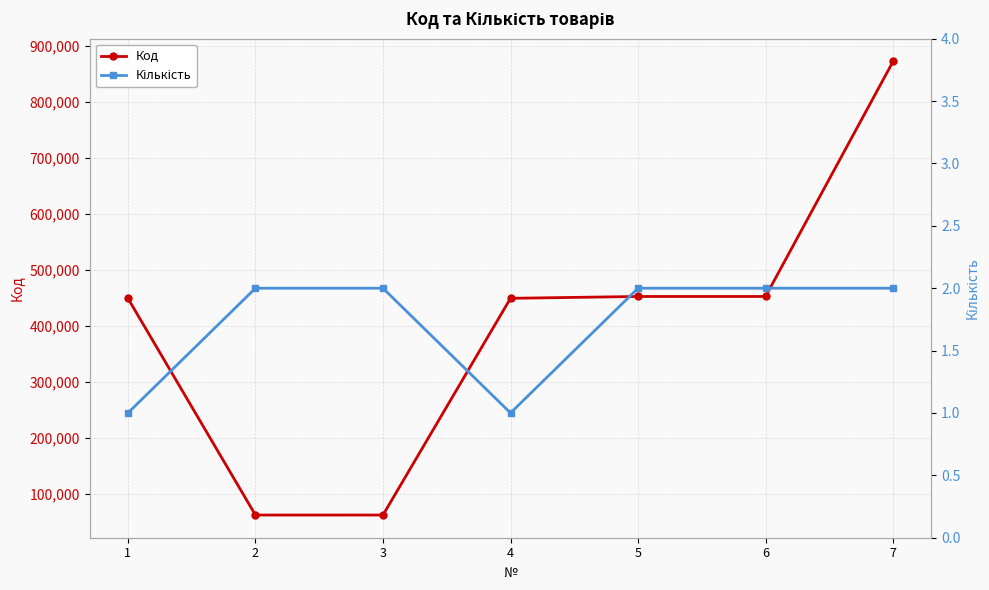

What is the minimum value for Код?

62362